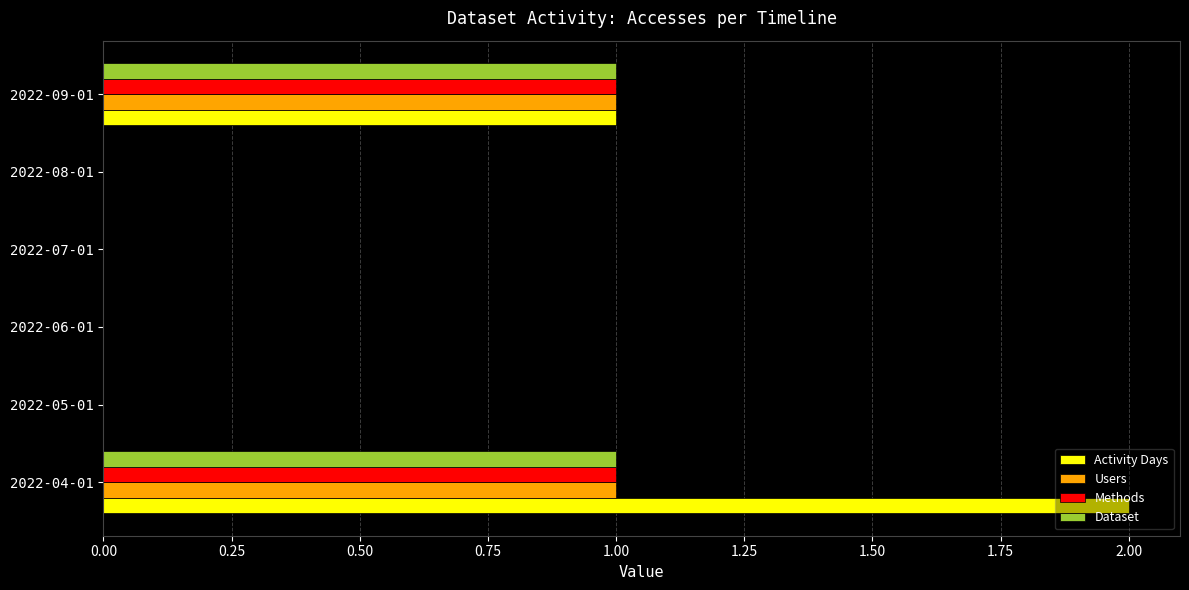

What is the sum of all Activity Days values?

3